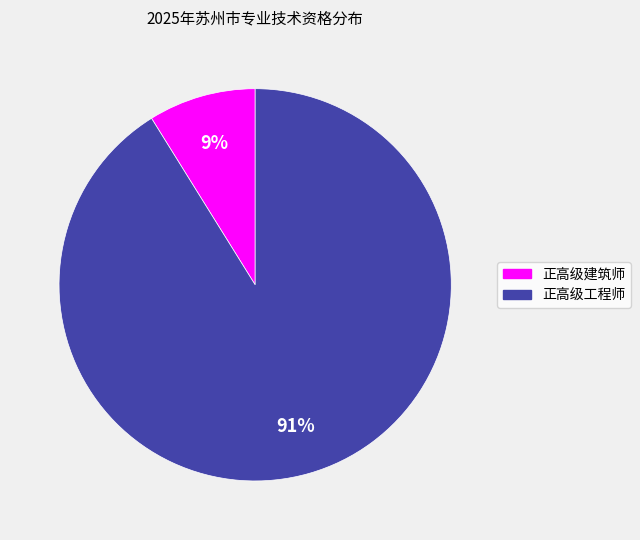

Is it true that 正高级建筑师 is 3% of the pie?

False